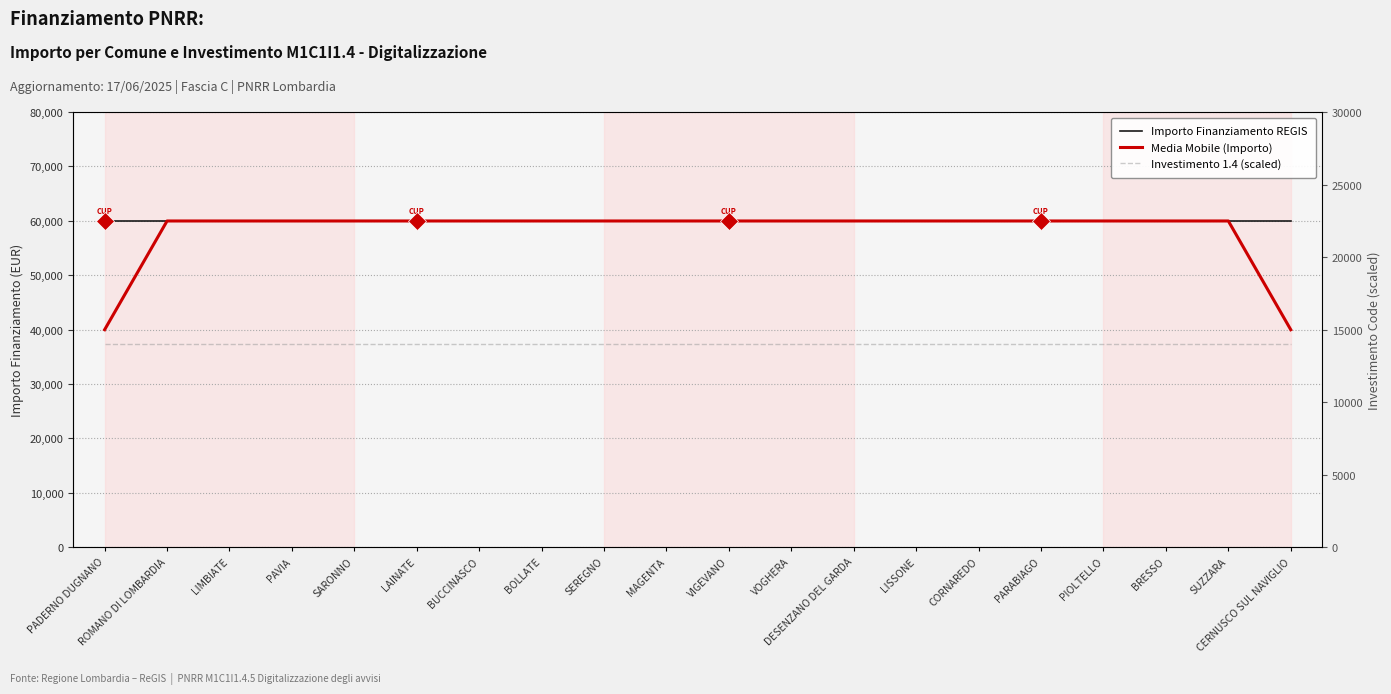

What is the label of the 12th point from the left?

VOGHERA